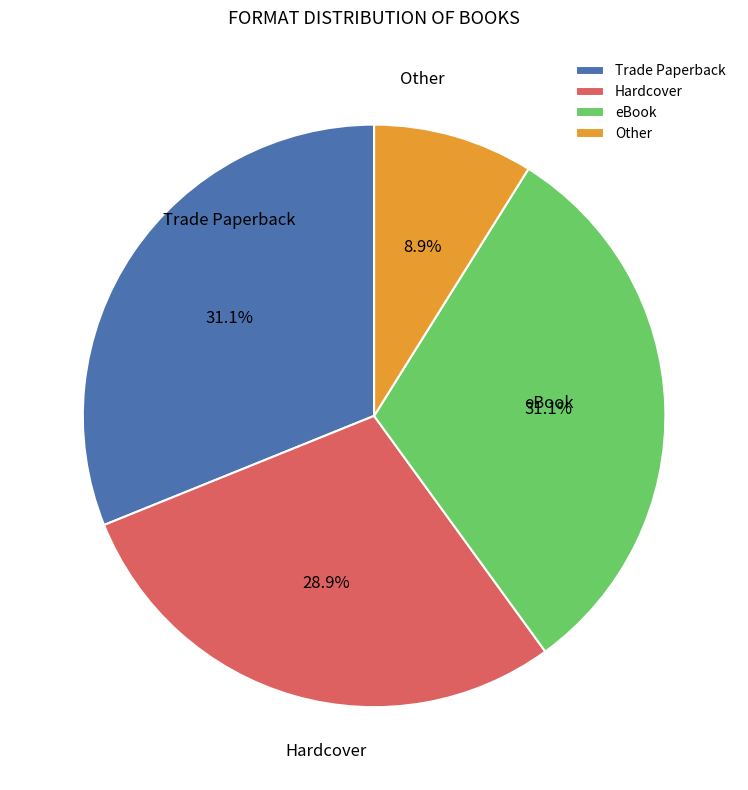

Does any single category account for the majority?

No